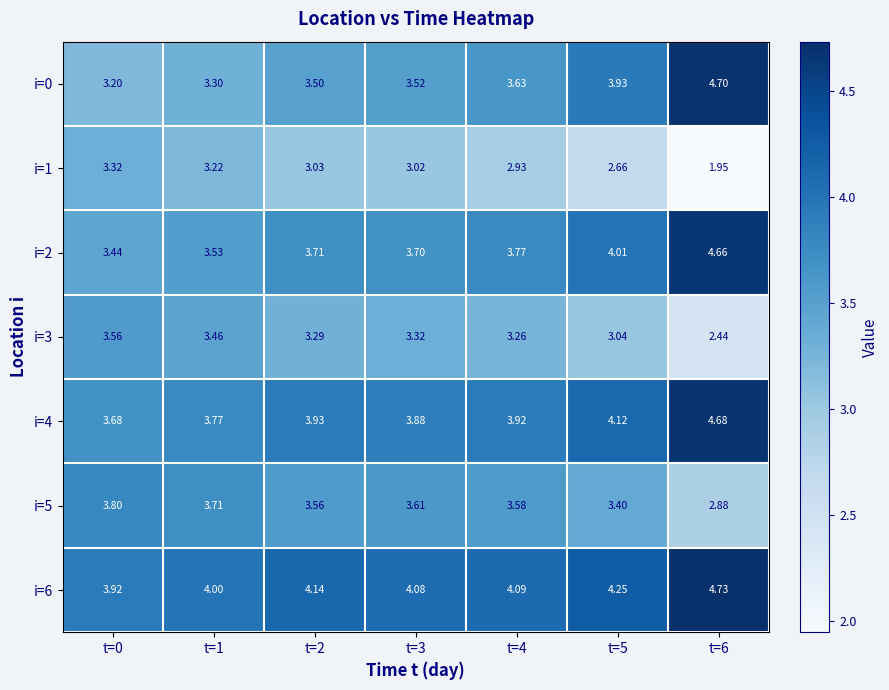

Is the value of i=0 at t=4 greater than the value of i=5 at t=4?

Yes